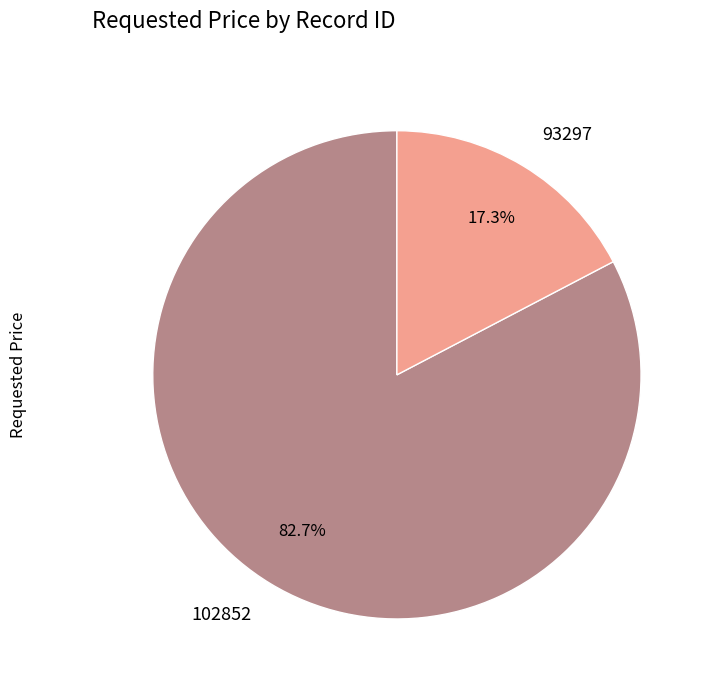

Is it true that 93297 is 17% of the pie?

True